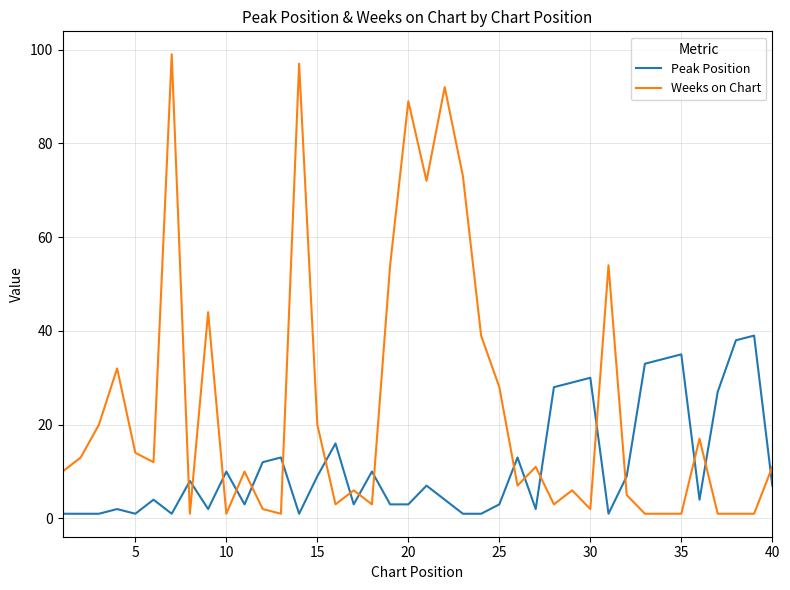

What is the maximum value shown in the chart?

99